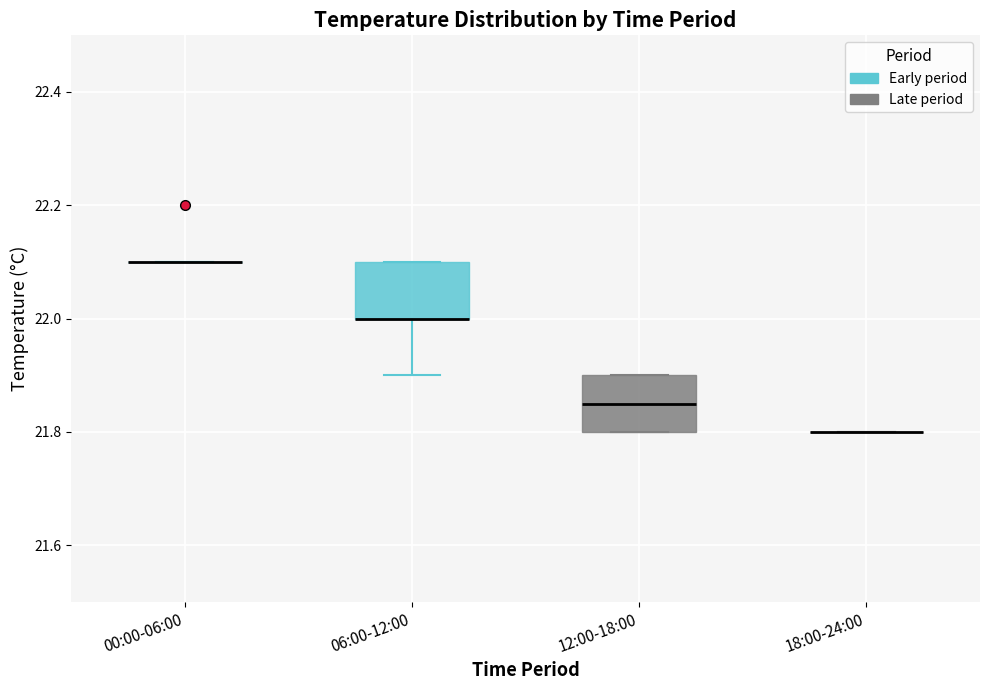

Reading left to right, transcribe this box plot: for each box, give where its median line is, the range the box spans, and where its two whiskers end, as read against the y-axis. The values are not printed on the chart, so give them approximately, as read against the axis.

00:00-06:00: box collapsed to a line at 22.10, whiskers 22.10 to 22.10
06:00-12:00: median 22.00 (drawn on the box's lower edge), box 22.00 to 22.10, whiskers 21.90 to 22.10
12:00-18:00: median 21.86, box 21.80 to 21.90, whiskers 21.80 to 21.90
18:00-24:00: box collapsed to a line at 21.80, whiskers 21.80 to 21.80